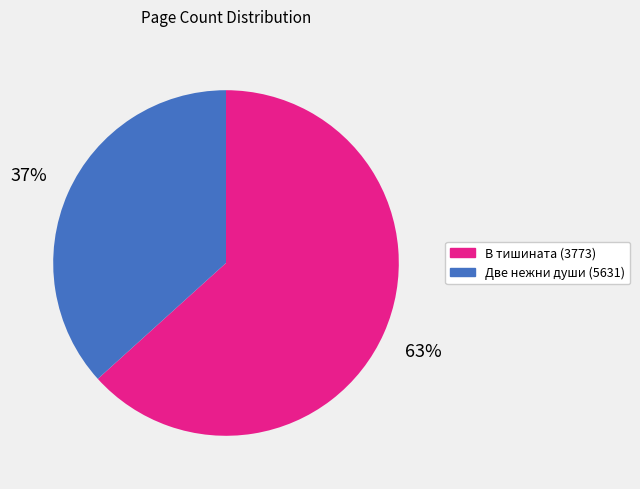

To the nearest percent, what percentage of the pie is В тишината (3773)?

63%